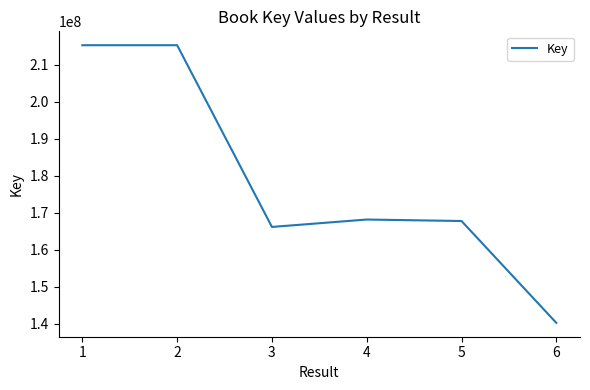

Count the number of categories in the chart.

6